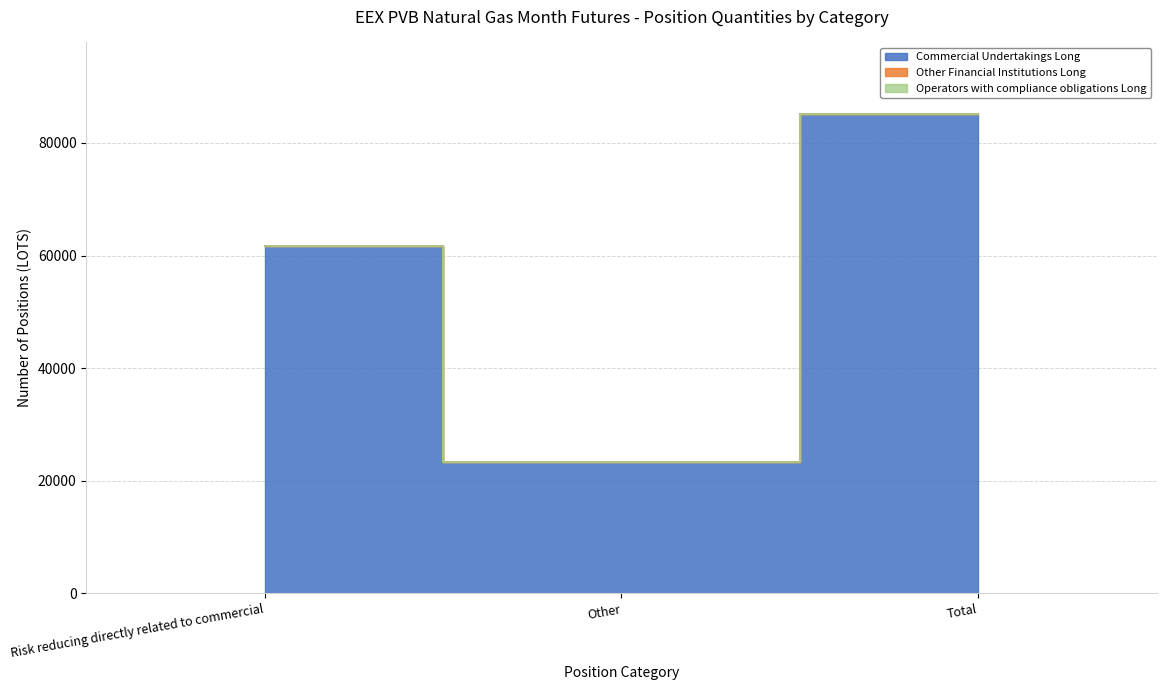

Does the chart display data point markers on the line(s)?

No